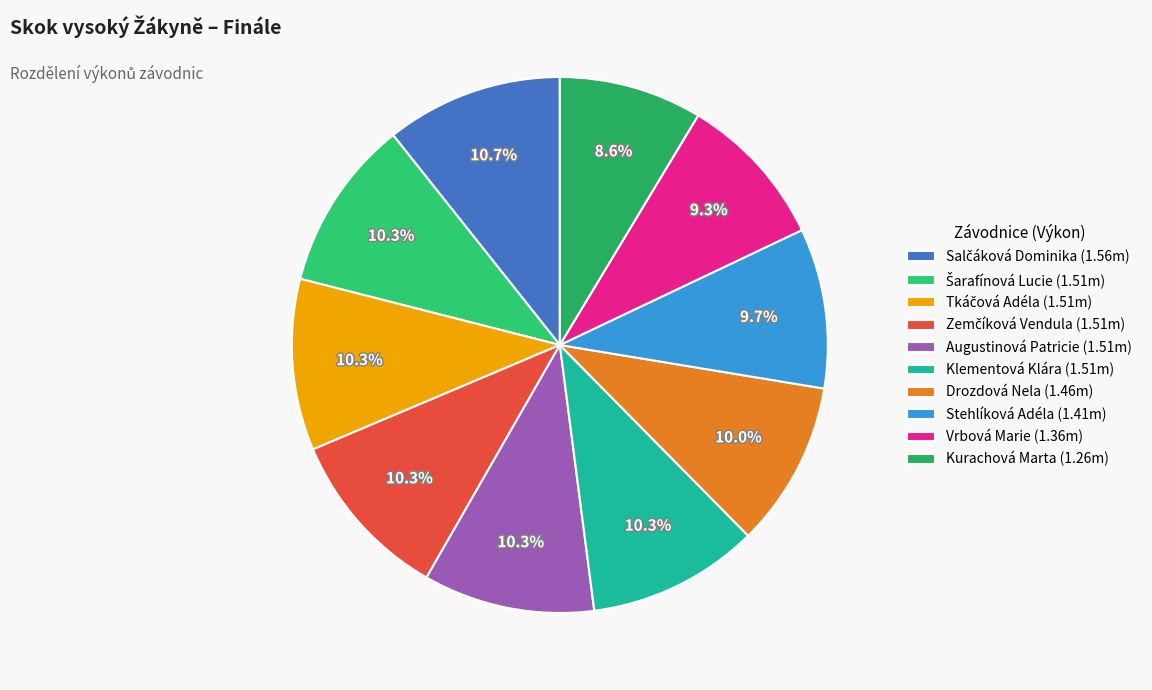

How many slices are in this pie chart?

10